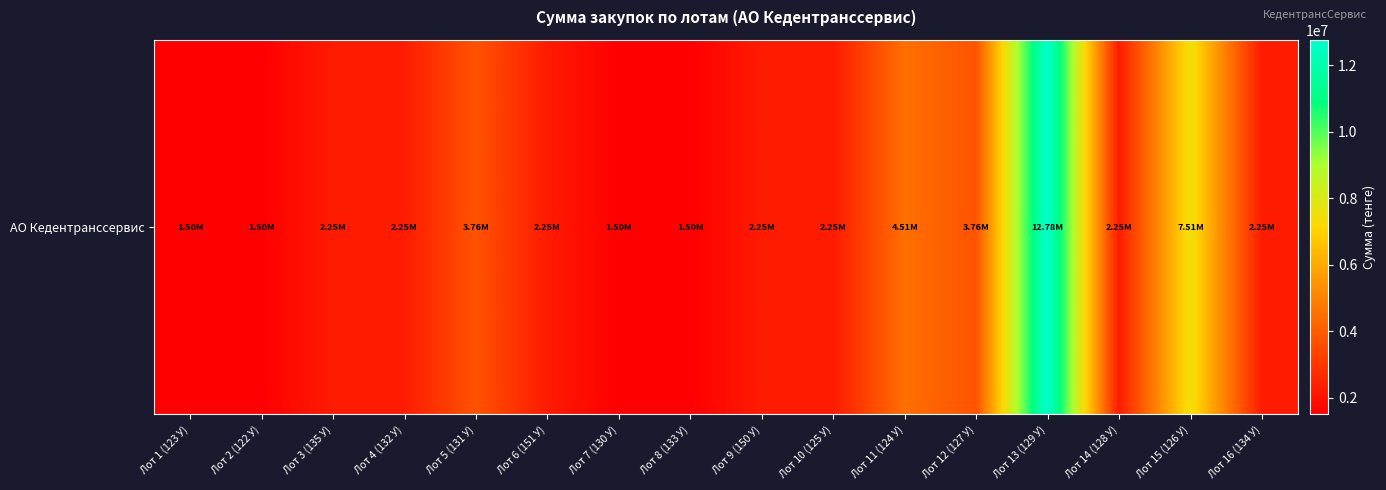

Approximately how many times larger is the value at Лот 7 (130 У) compared to Лот 15 (126 У)?

0.2